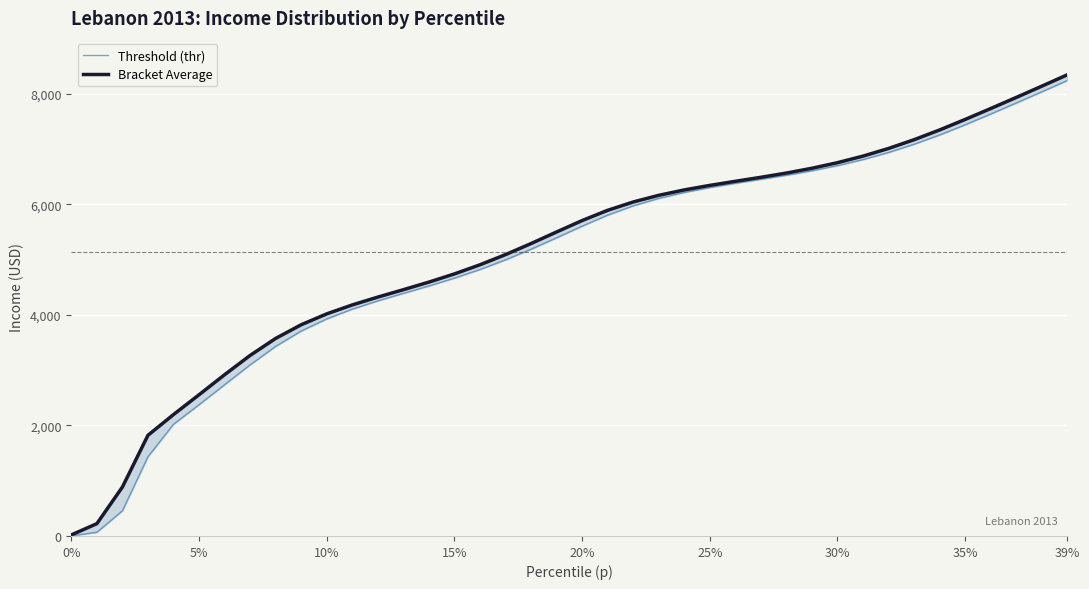

At which category does the chart reach its peak across all series?

39